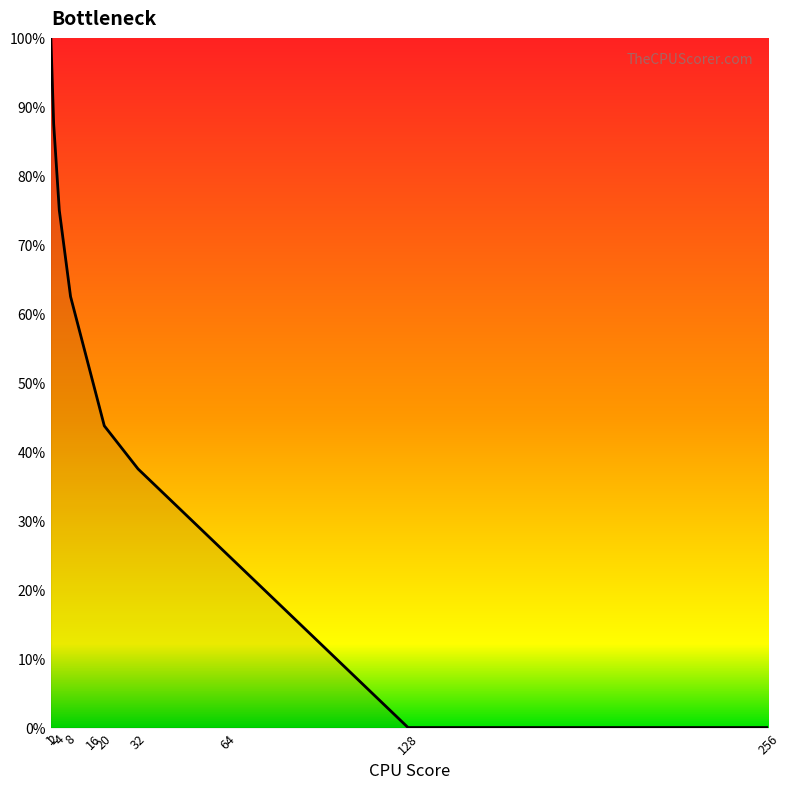

Where does the data first go above 4?

1